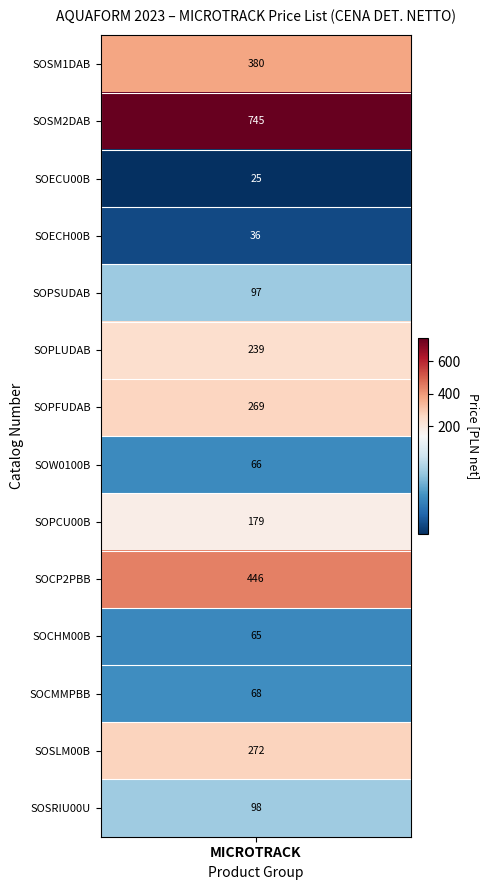

What is the minimum value shown in the chart?

25